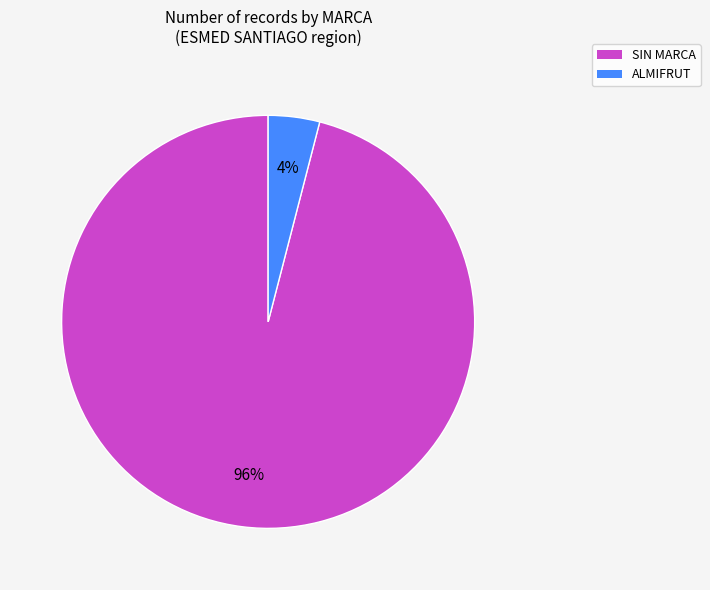

Is SIN MARCA the majority of the pie?

Yes